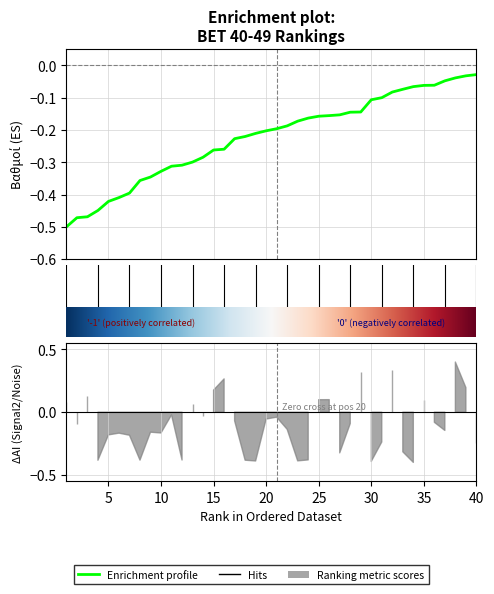

At which label is the value closest to 0?

40